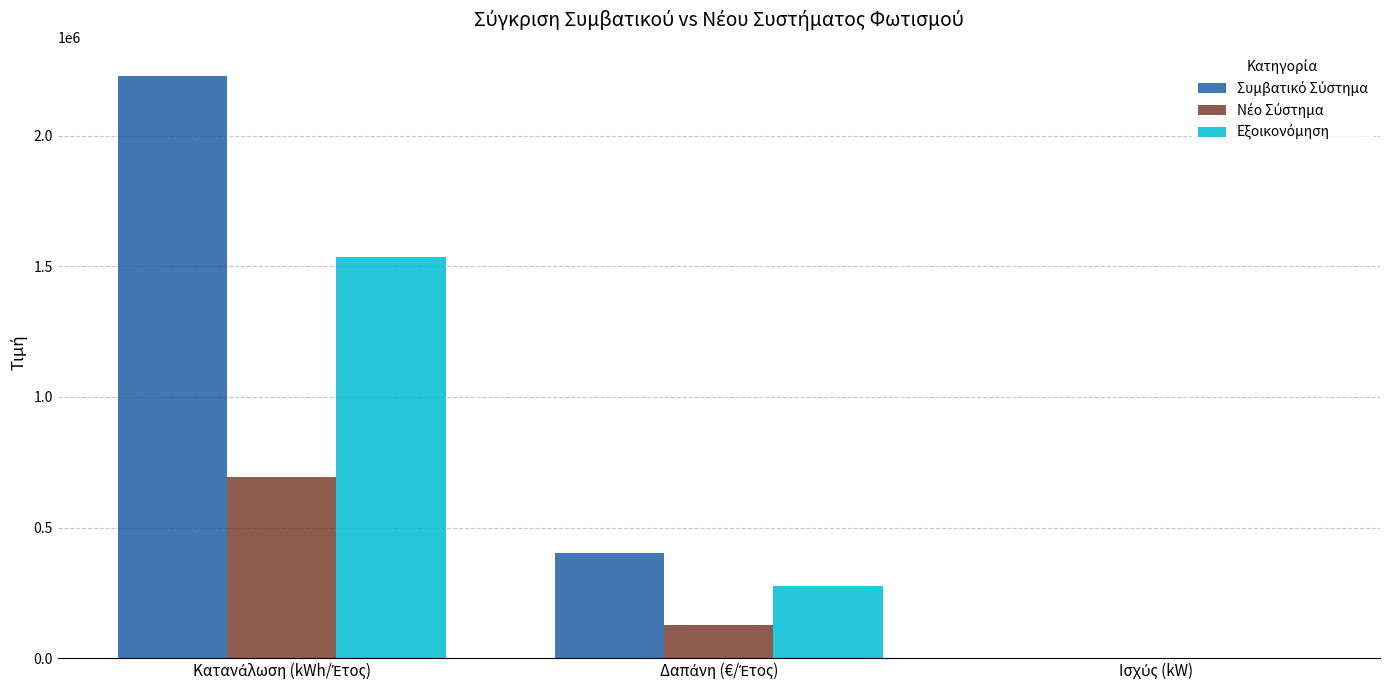

What is the greatest value displayed?

2229522.9